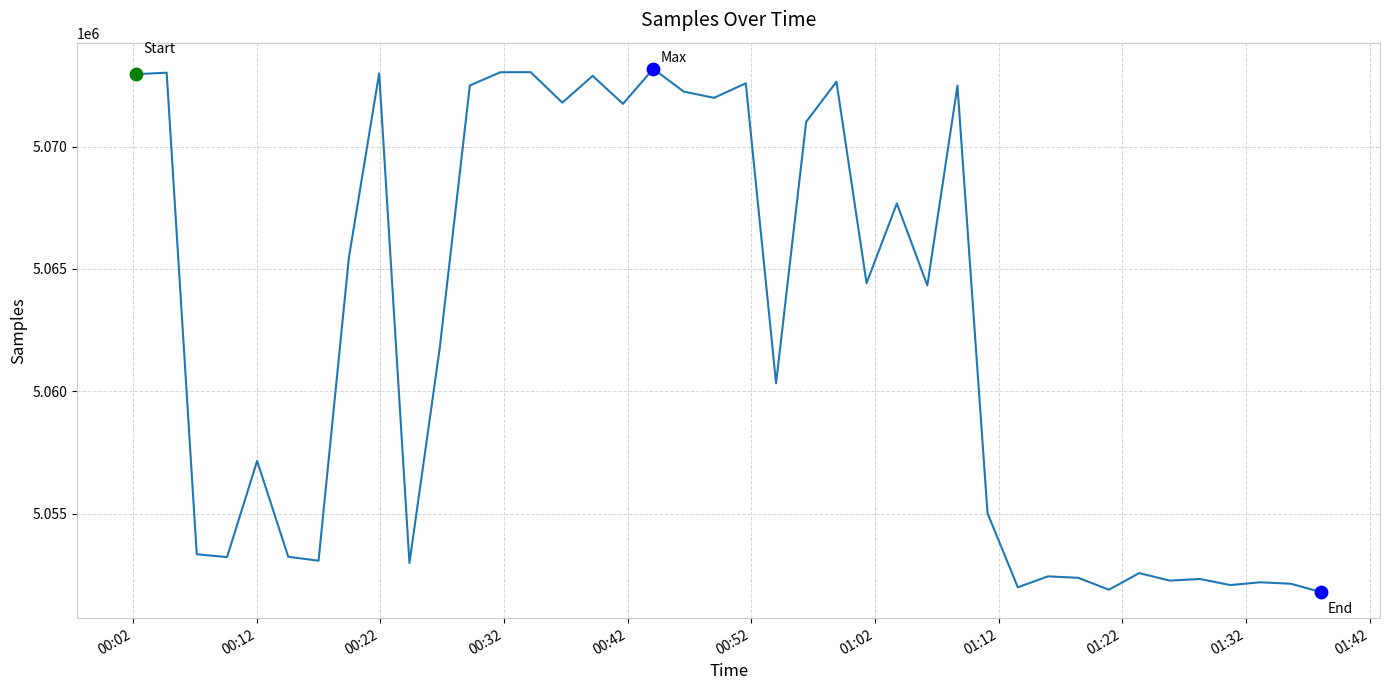

What is the minimum value shown in the chart?

5051813